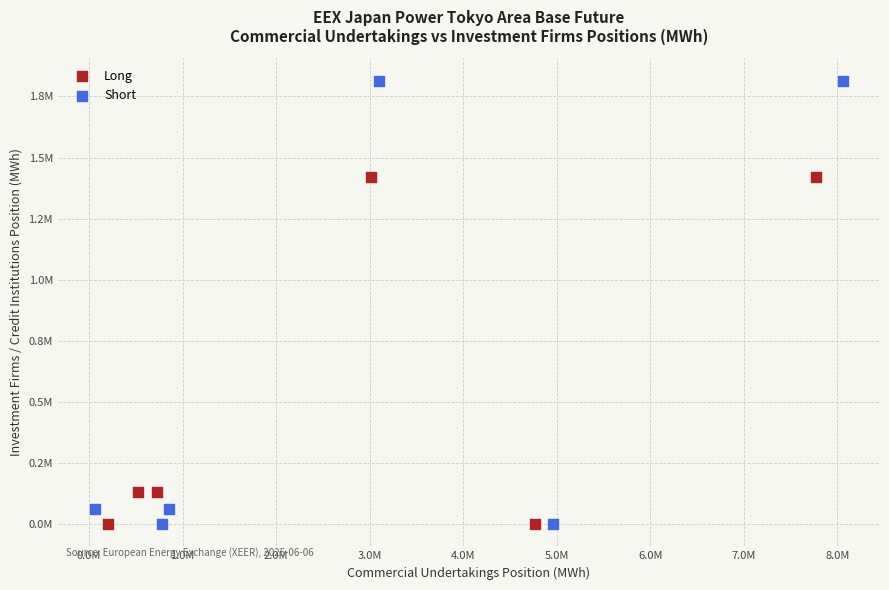

Which series has the largest Y range (max minus min)?

Short